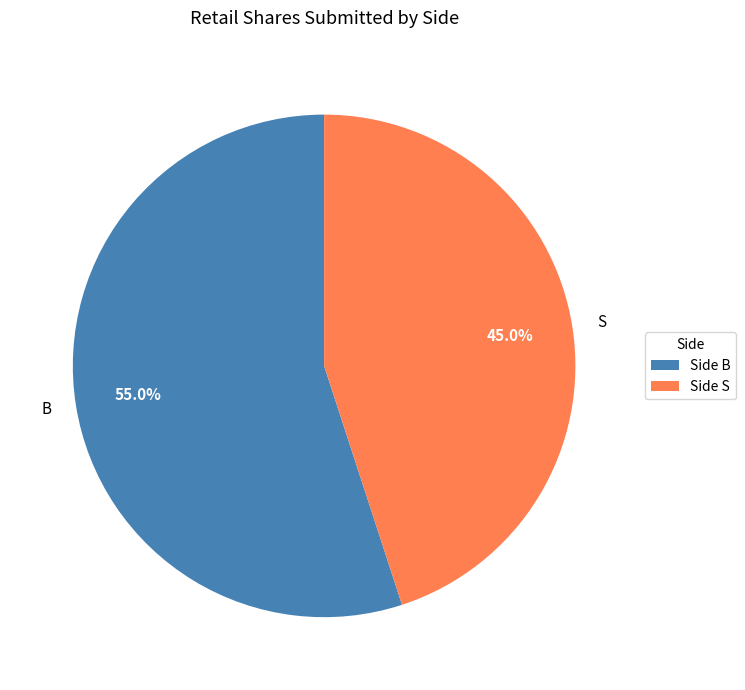

Approximately how many times larger is the value at S compared to B?

0.8